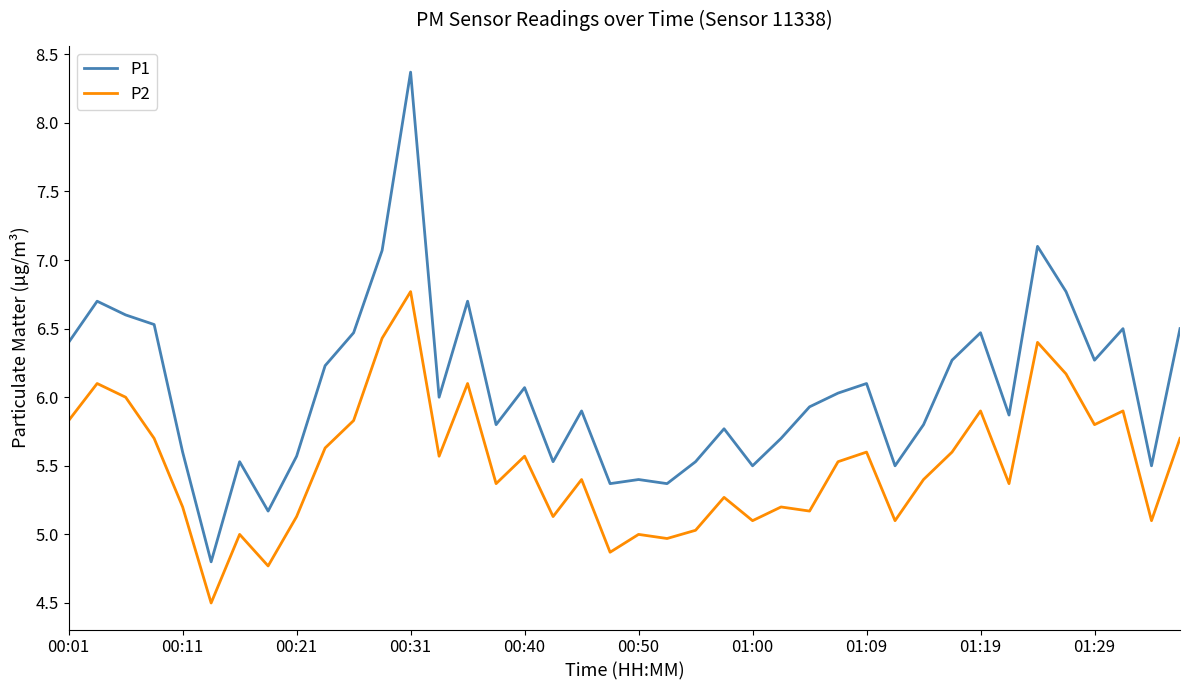

What is the minimum value for P1?

4.8